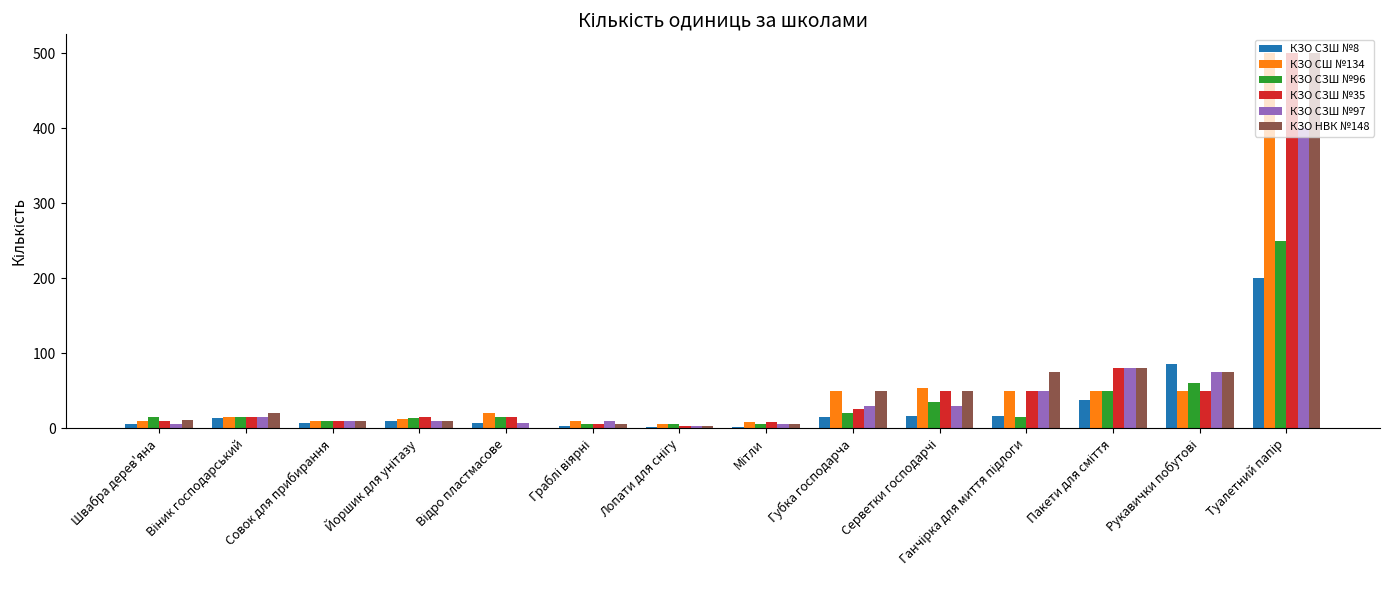

What is the maximum value shown in the chart?

500